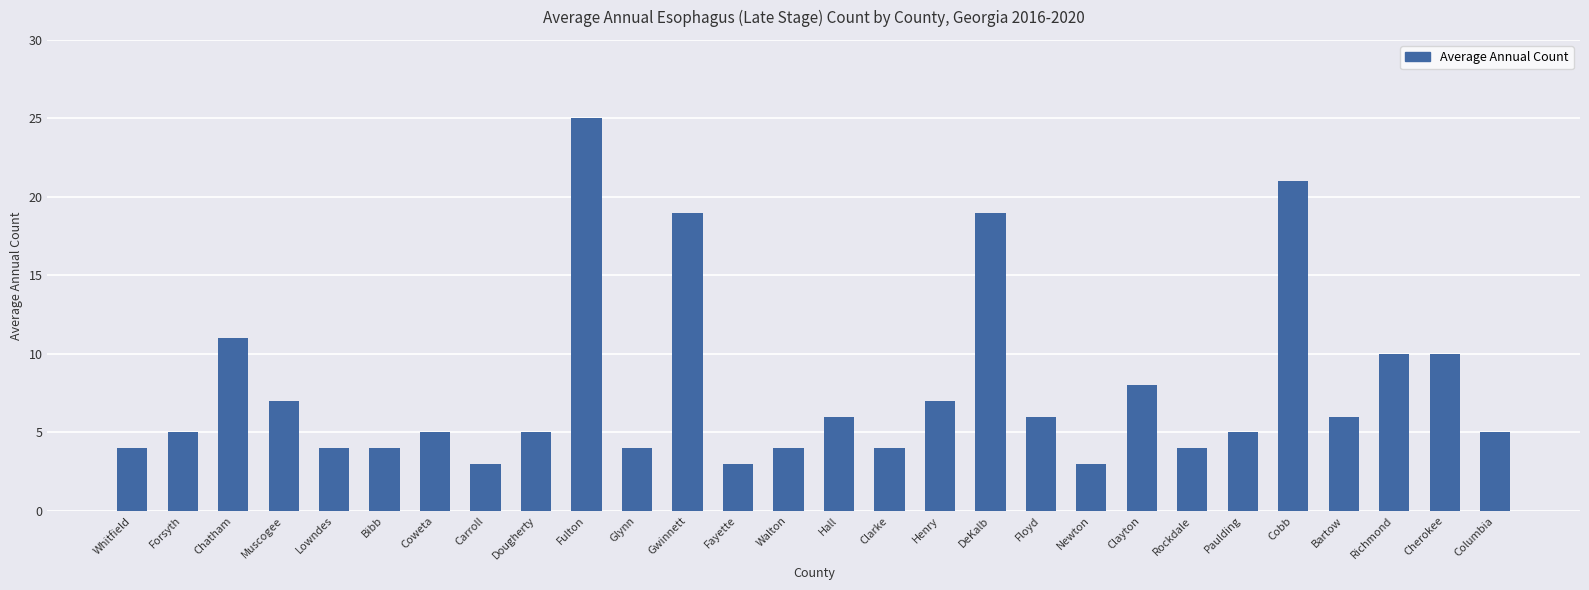

Which has a higher value, Richmond or Henry?

Richmond